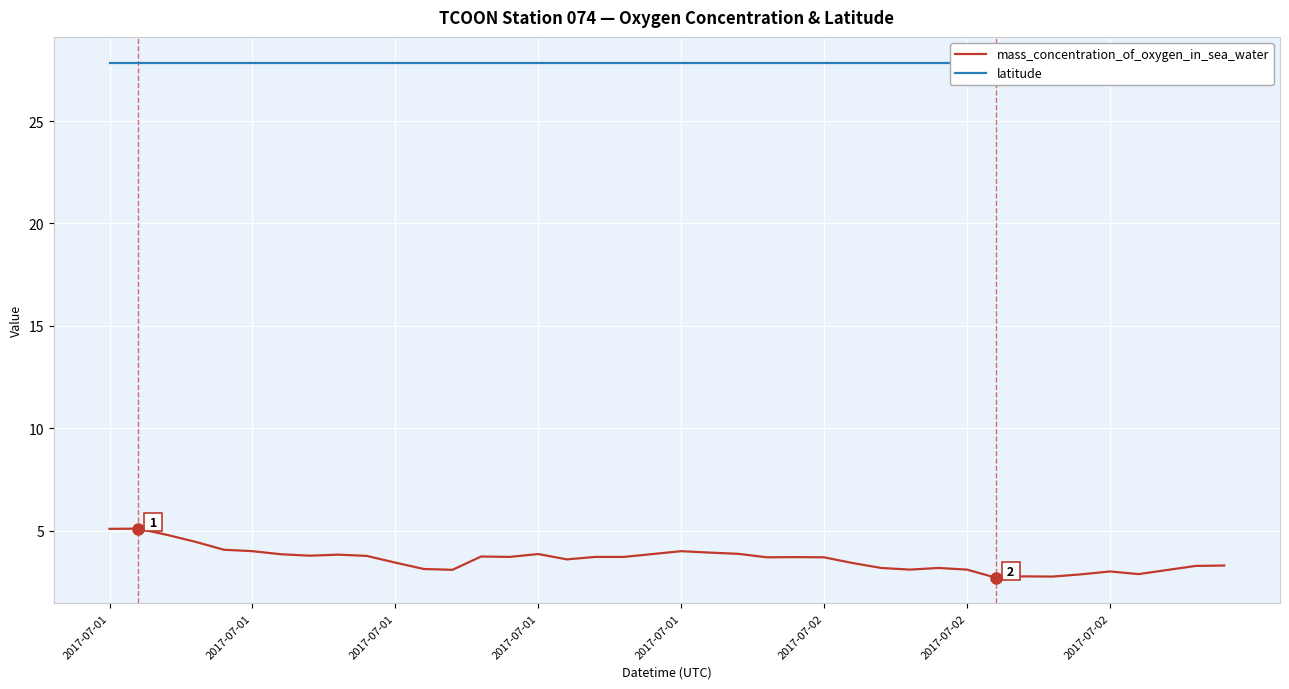

At which category does the chart reach its peak across all series?

2017-07-01